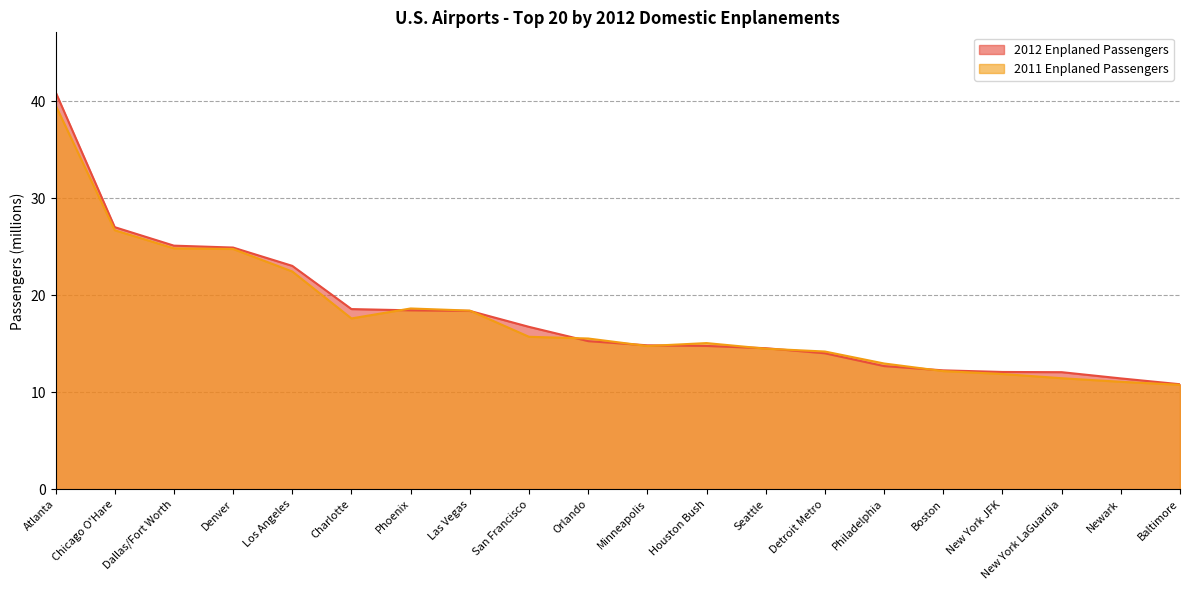

At how many categories does at least one series exceed 32?

1